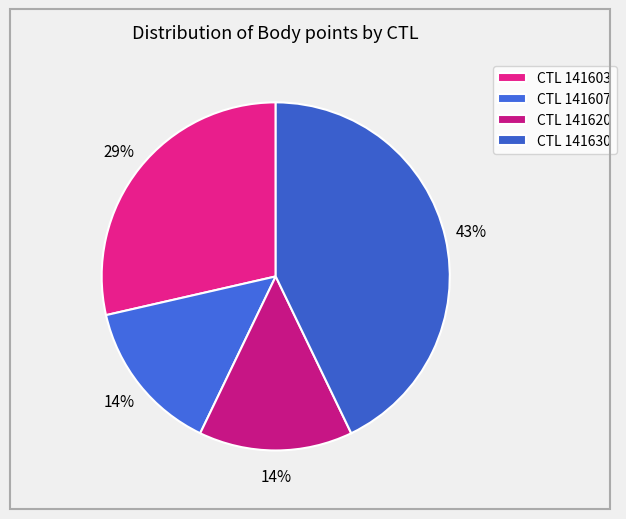

Rank the categories by value from highest to lowest.

141630, 141603, 141607, 141620